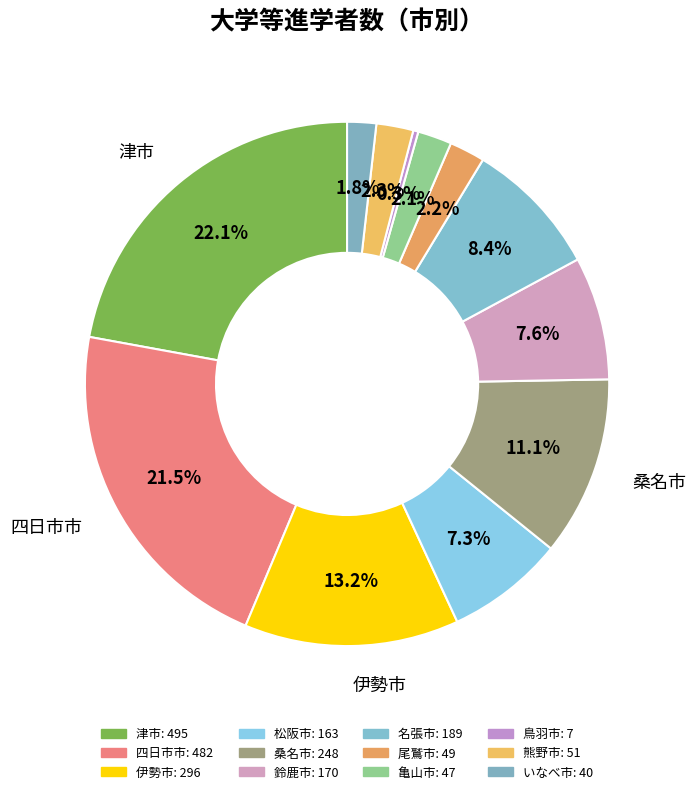

Is the sum of 桑名市 and 名張市 greater than half?

No